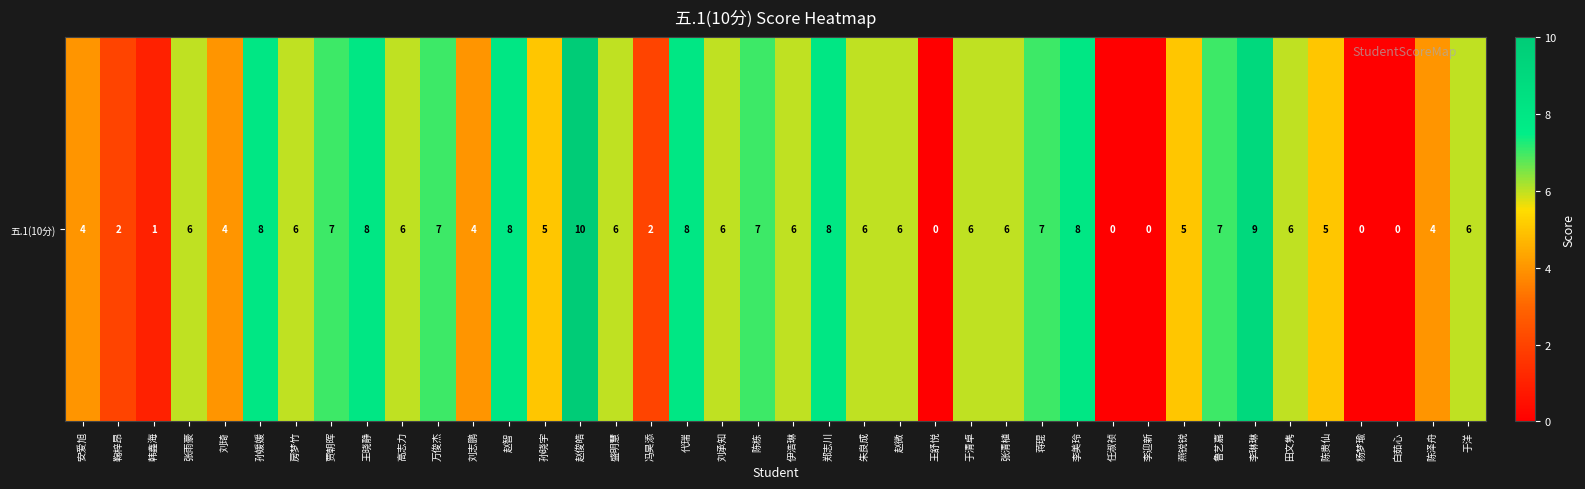

Rank the categories by value from lowest to highest.

王舒悦, 任淑祯, 李迎新, 杨梦瑜, 白茹心, 韩鑫海, 鞠梓昂, 冯昊添, 安爱旭, 刘琦, 刘志鹏, 陈泽舟, 孙晓宇, 燕锐锐, 陈贵仙, 张雨豪, 房梦竹, 高志力, 盛明慧, 刘承知, 伊浩琳, 朱良成, 赵微, 于清卓, 张清植, 田文隽, 于洋, 贾朝晖, 万俊杰, 陈栋, 蒋琨, 鲁艺嘉, 孙媛媛, 王晓静, 赵智, 代瑞, 郑志川, 李美玲, 李琳琳, 赵俊皓